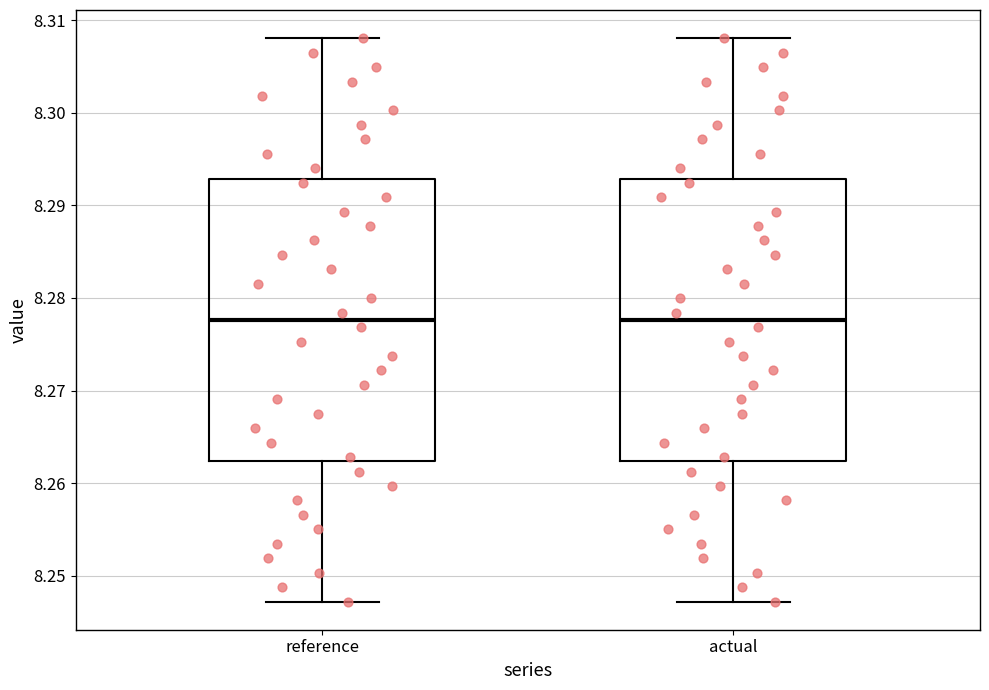

Reading left to right, transcribe this box plot: for each box, give where its median line is, the range the box spans, and where its two whiskers end, as read against the y-axis. The values are not printed on the chart, so give them approximately, as read against the axis.

reference: median 8.278, box 8.262 to 8.293, whiskers 8.247 to 8.308
actual: median 8.278, box 8.262 to 8.293, whiskers 8.247 to 8.308